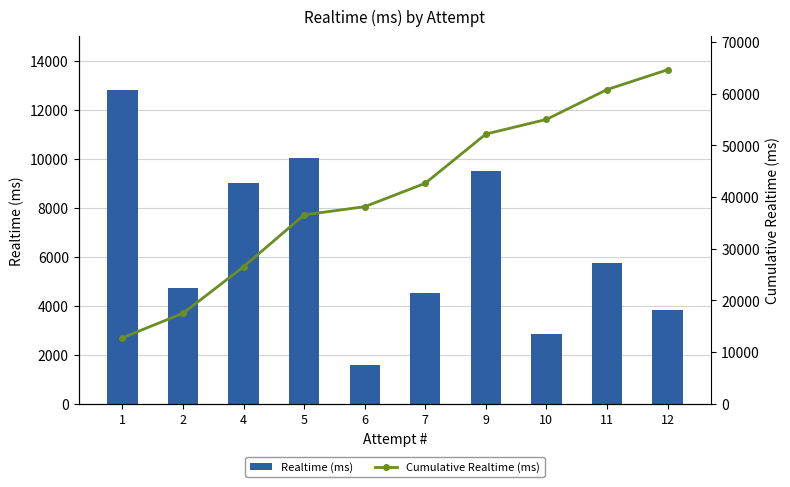

What is the value of the Cumulative Realtime (ms) bar at the 10th from the left?

64629